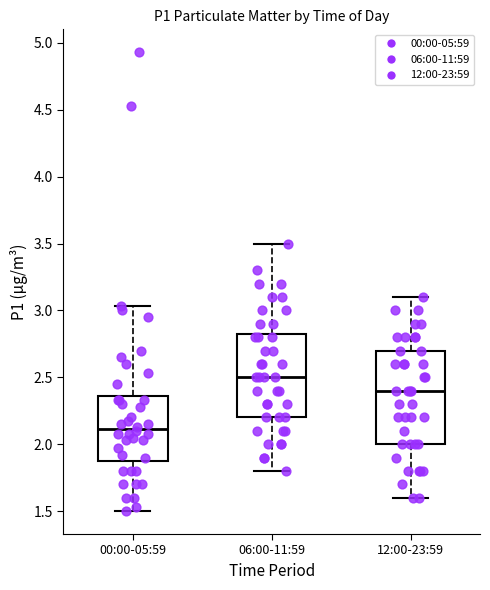

Reading left to right, read every box against the y-axis: the position of its median line, the range the box covers, and the ends of its whiskers. The values are not printed on the chart, so give them approximately, as read against the axis.

00:00-05:59: median 2.10, box 1.90 to 2.35, whiskers 1.50 to 3.05
06:00-11:59: median 2.50, box 2.20 to 2.85, whiskers 1.80 to 3.50
12:00-23:59: median 2.40, box 2.00 to 2.70, whiskers 1.60 to 3.10